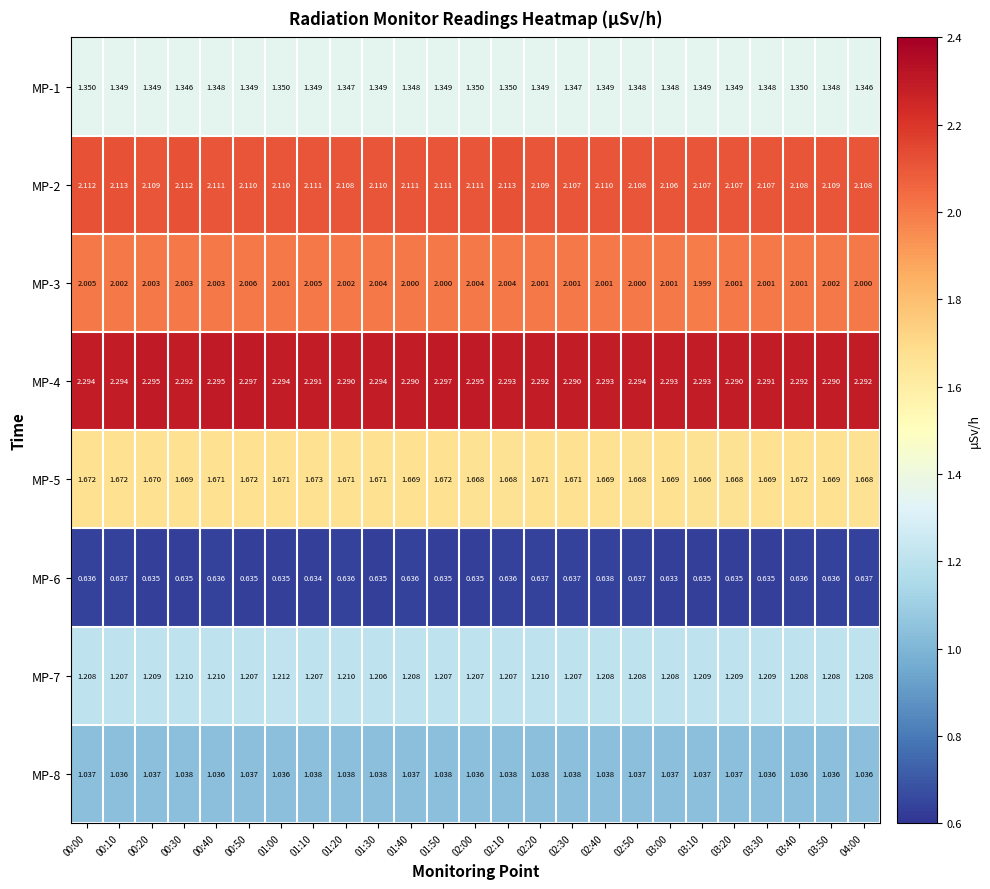

Is the value of MP-8 at 04:00 greater than the value of MP-4 at 01:30?

No